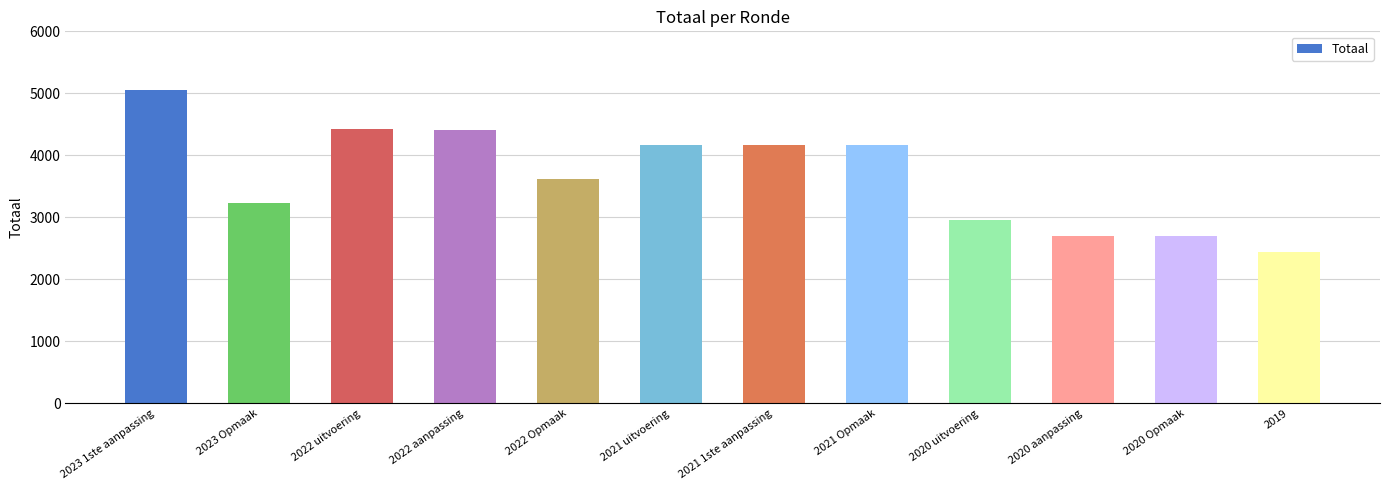

Is it true that the value at 2021 uitvoering is 939?

False